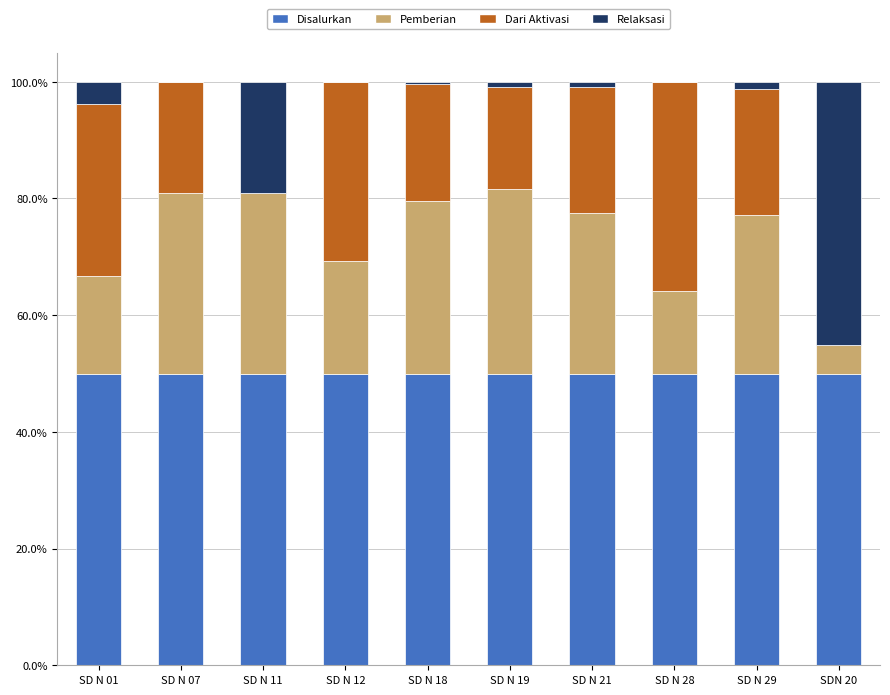

What is the total value across all series at SD N 11?

100.0